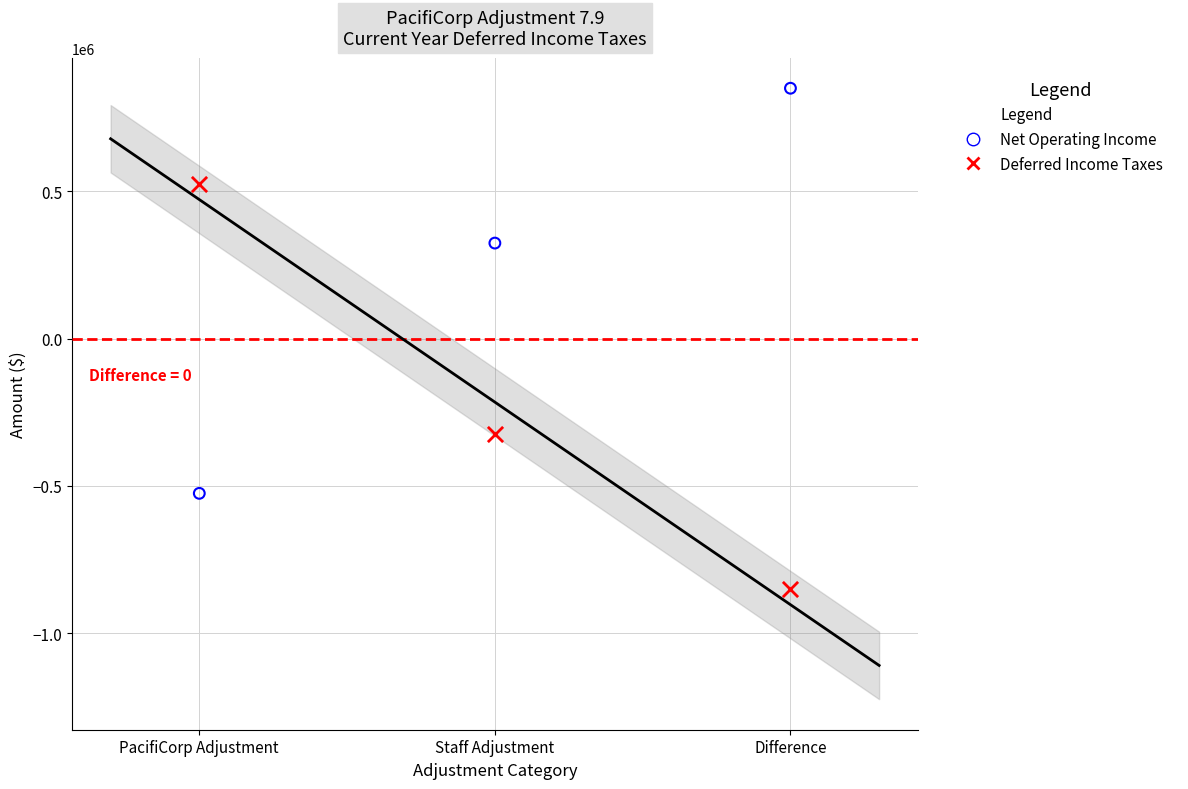

Across all data points, what is the range of Y values (max minus min)?

1698854